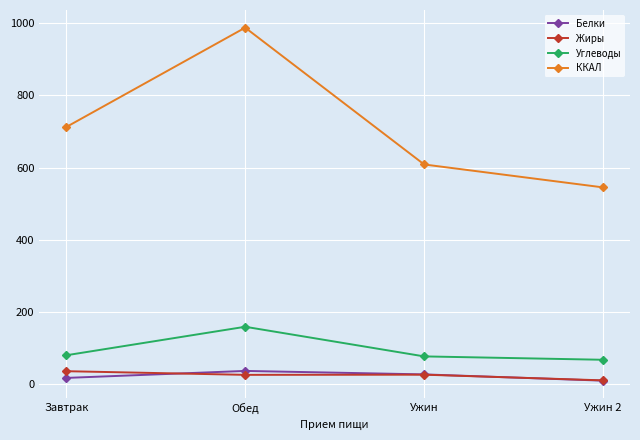

What is the sum of all Углеводы values?

383.4